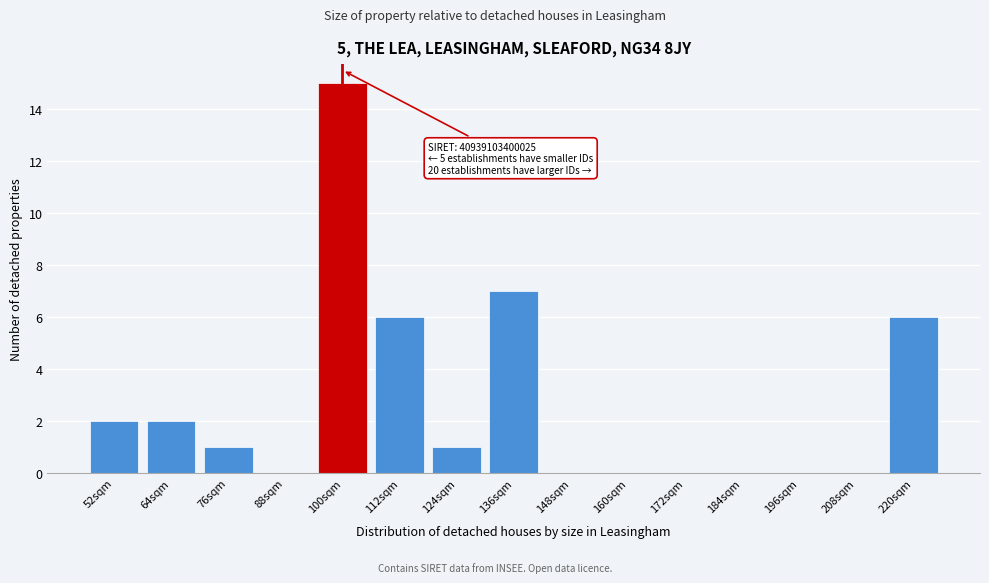

Reading left to right, what are all the values shown in this chart?

52sqm=2	64sqm=2	76sqm=1	88sqm=0	100sqm=15	112sqm=6	124sqm=1	136sqm=7	148sqm=0	160sqm=0	172sqm=0	184sqm=0	196sqm=0	208sqm=0	220sqm=6